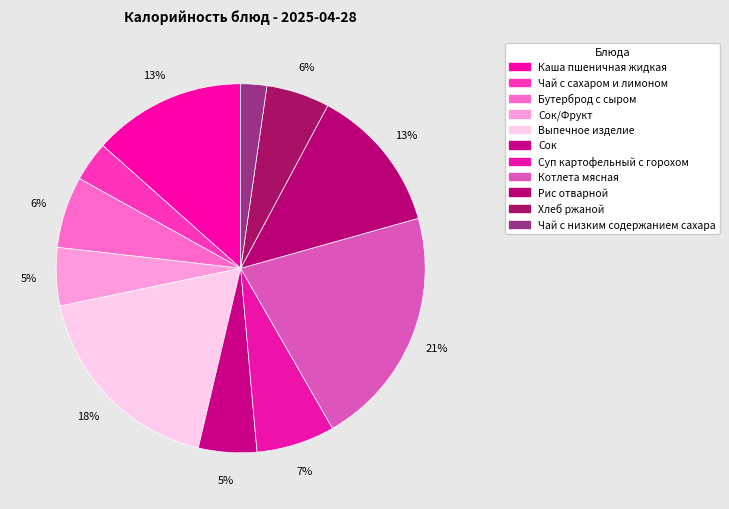

The Бутерброд с сыром slice represents 6% of the pie. True or false?

True